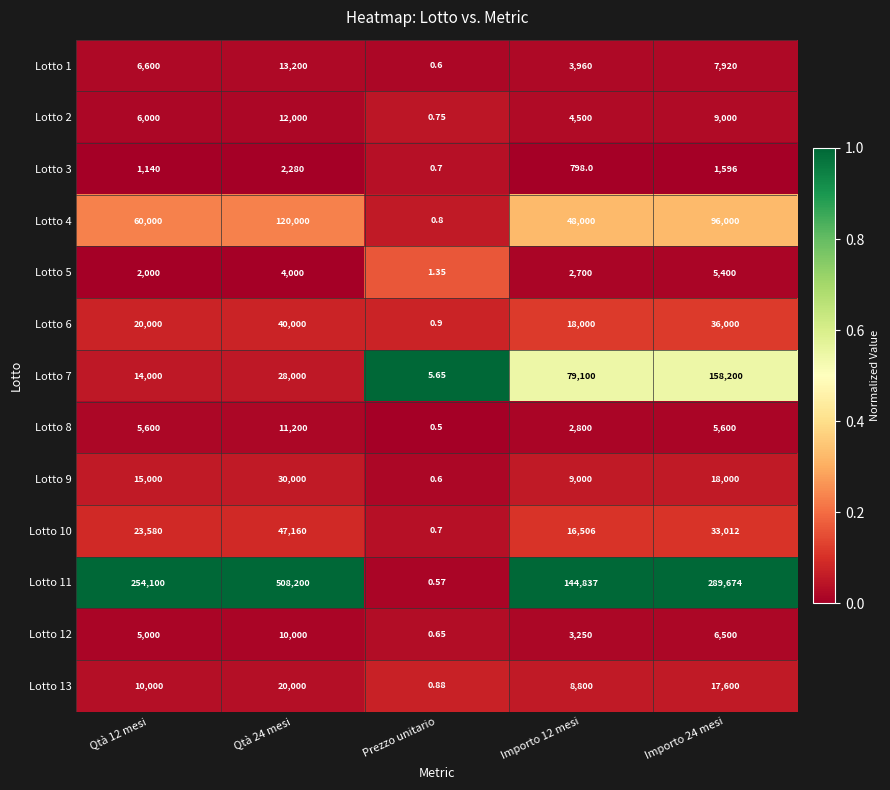

Which series has the widest spread of values?

Lotto 11